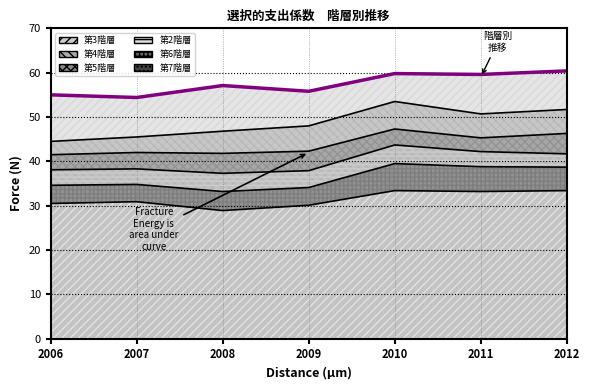

What is the value of the 第5階層 point at the 3rd from the left?

41.8